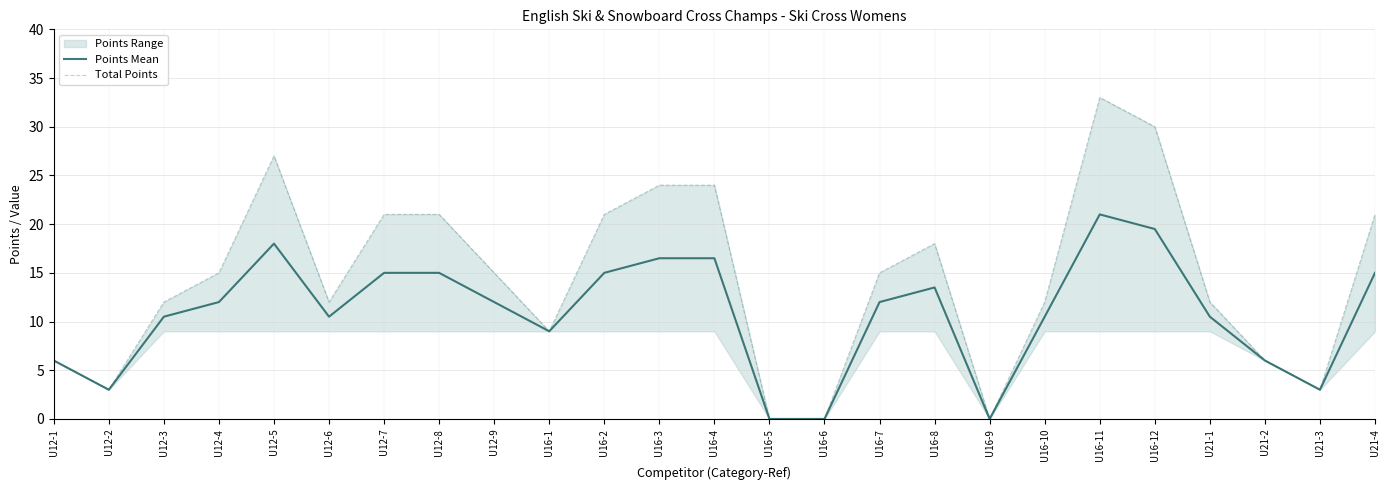

What is the difference between the Total Points values at U12-6 and U16-11?

21.0